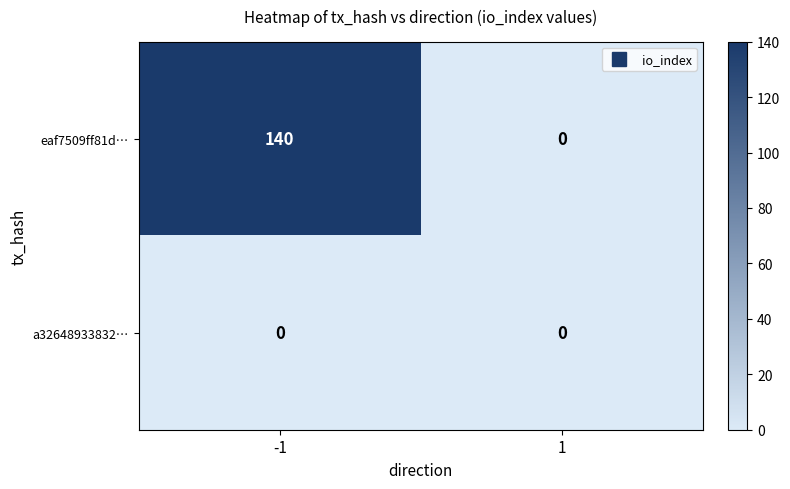

Reading left to right, list all the values displayed in this chart.

eaf7509ff81d…: 140	0
a32648933832…: 0	0